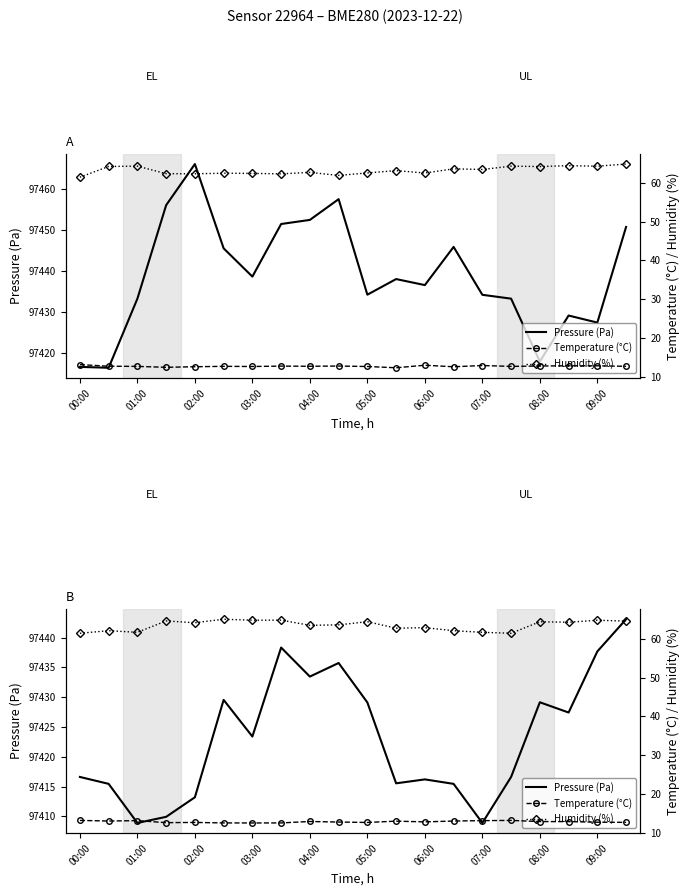

True or false: Humidity (%) has more than 0 points higher than both neighbors.

True